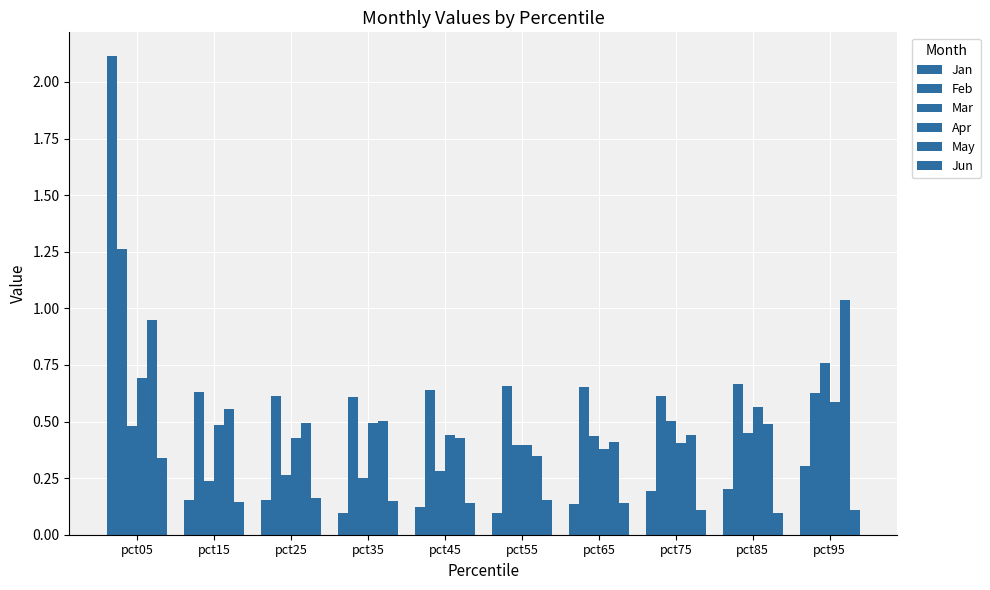

Is it true that Apr equals 0.3 at pct85?

False